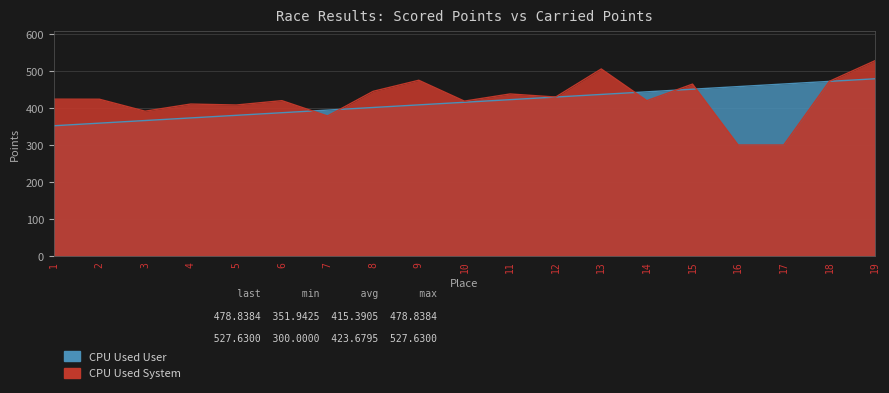

Count the number of categories in the chart.

19